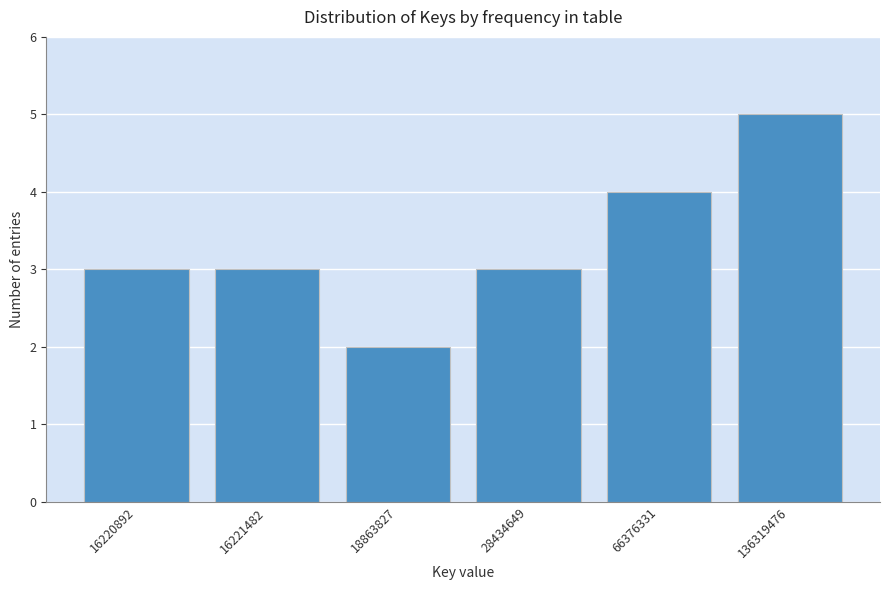

Reading left to right, list all the values displayed in this chart.

3	3	2	3	4	5